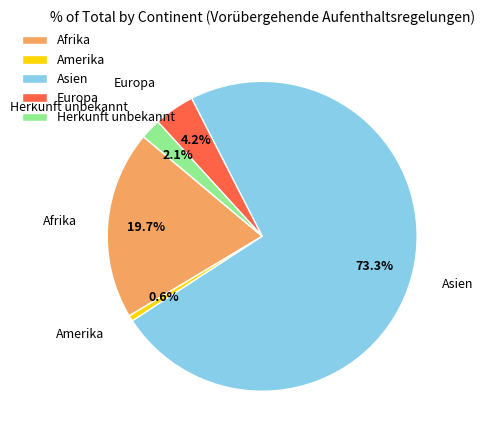

What is the ratio of the value at Europa to the value at Herkunft unbekannt?

2.0